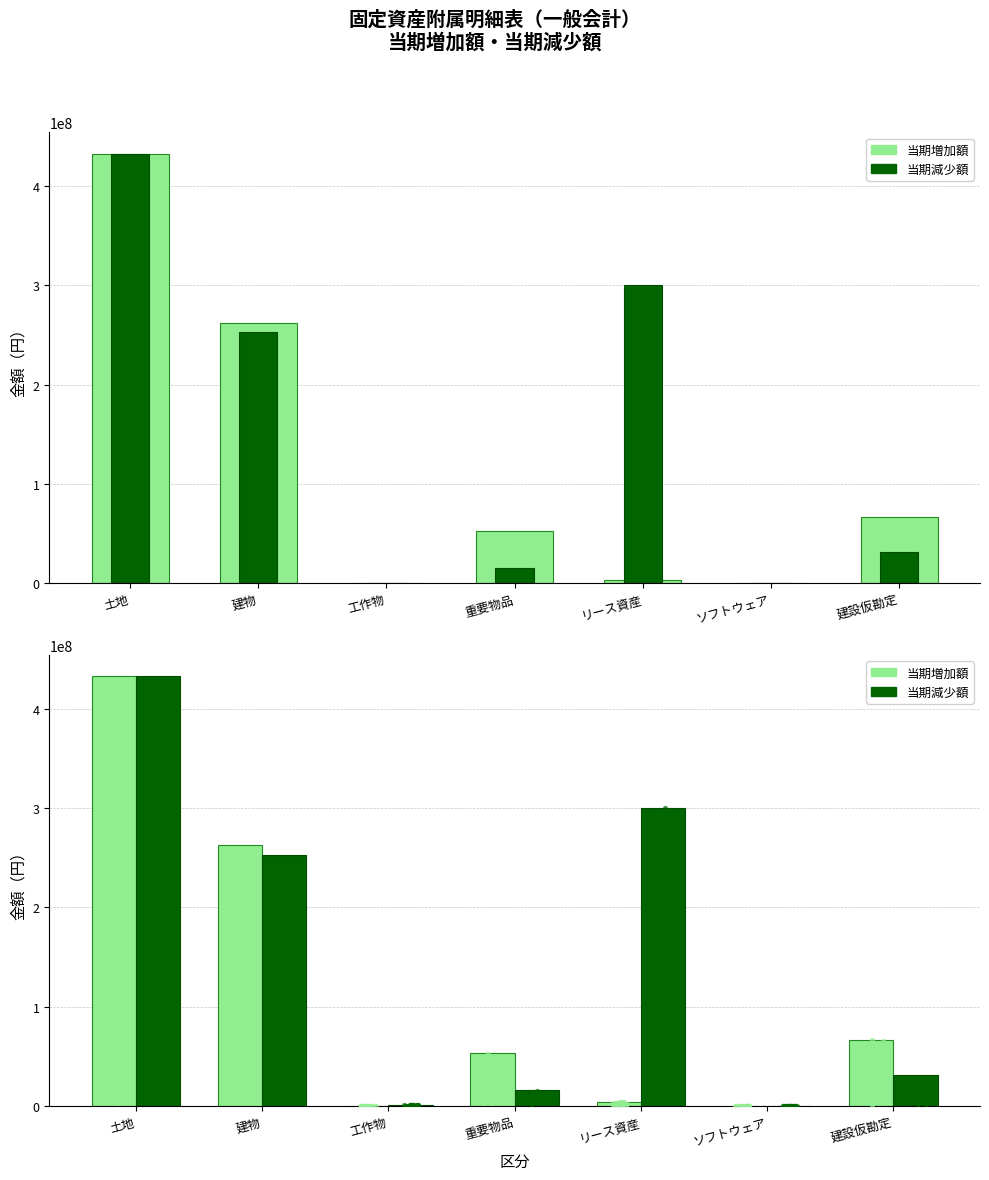

What is the total value across all series at 建設仮勘定?

97702548